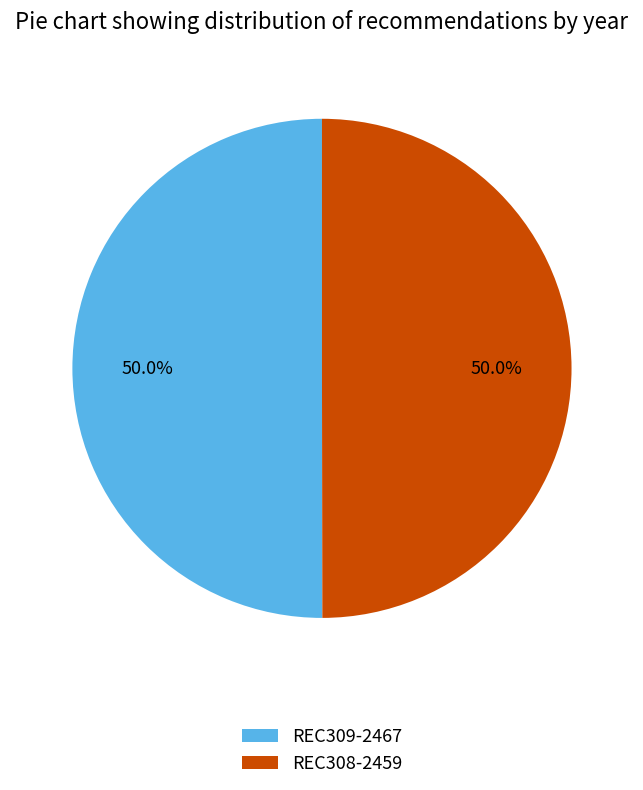

What percentage is NOT represented by REC308-2459?

50.0%